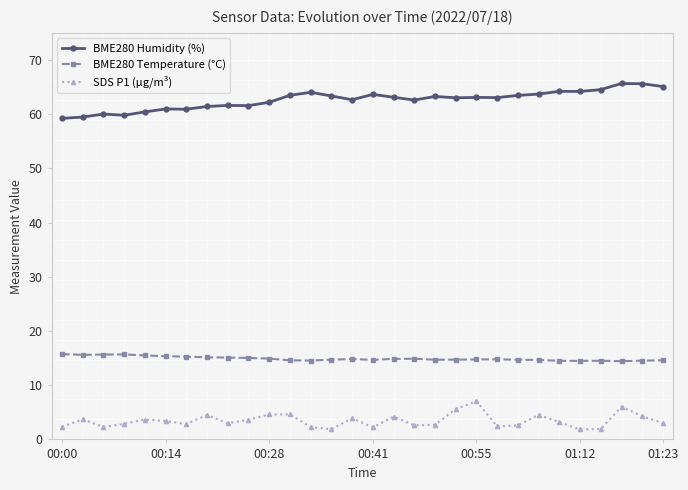

Rank the series by their maximum value, from highest to lowest.

BME280 Humidity (%), BME280 Temperature (°C), SDS P1 (µg/m³)